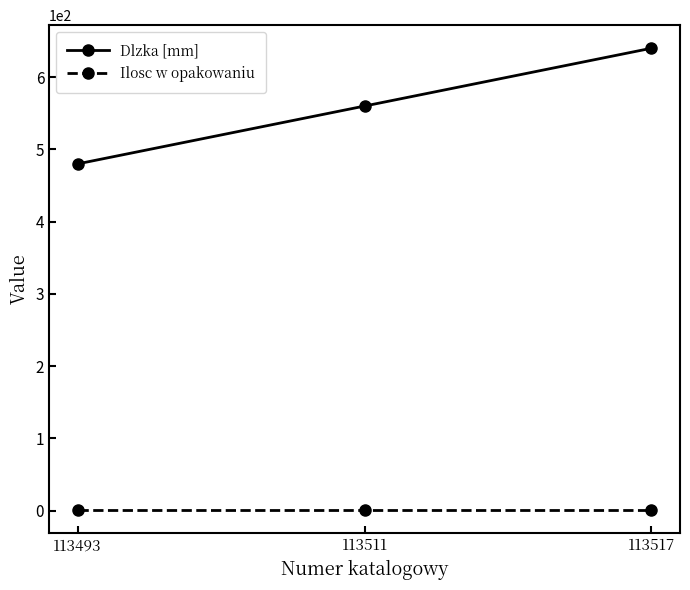

What is the maximum value shown in the chart?

640